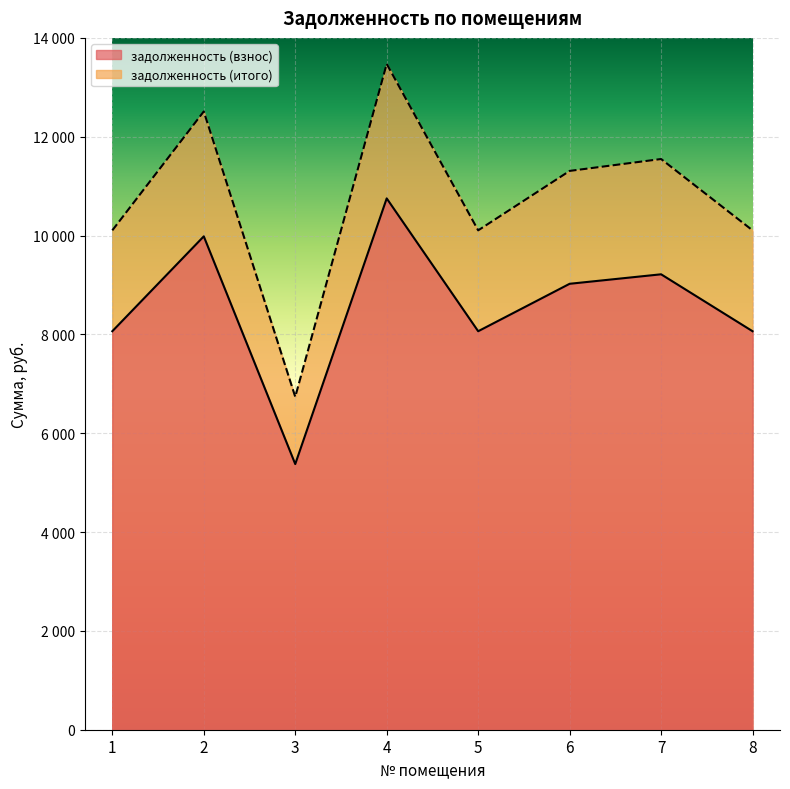

True or false: задолженность (итого) has a value of 16841.3 at 1.

False